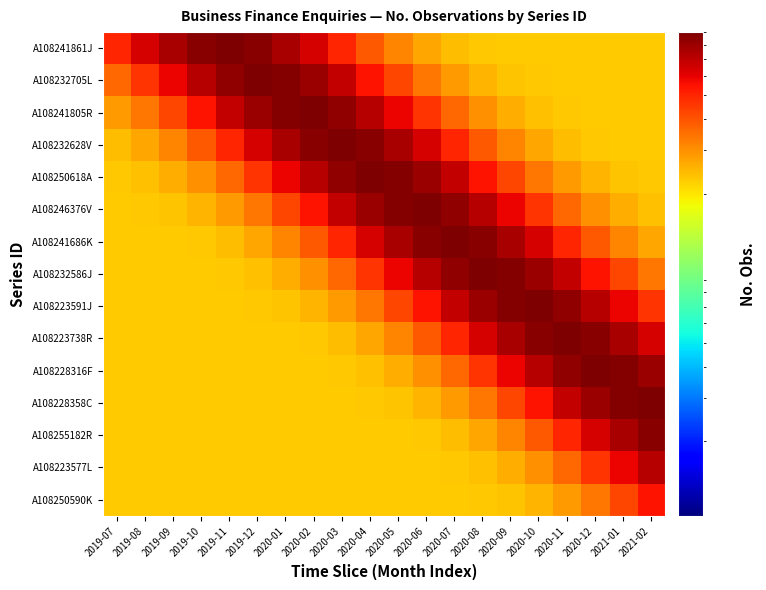

How many series are shown in this chart?

15